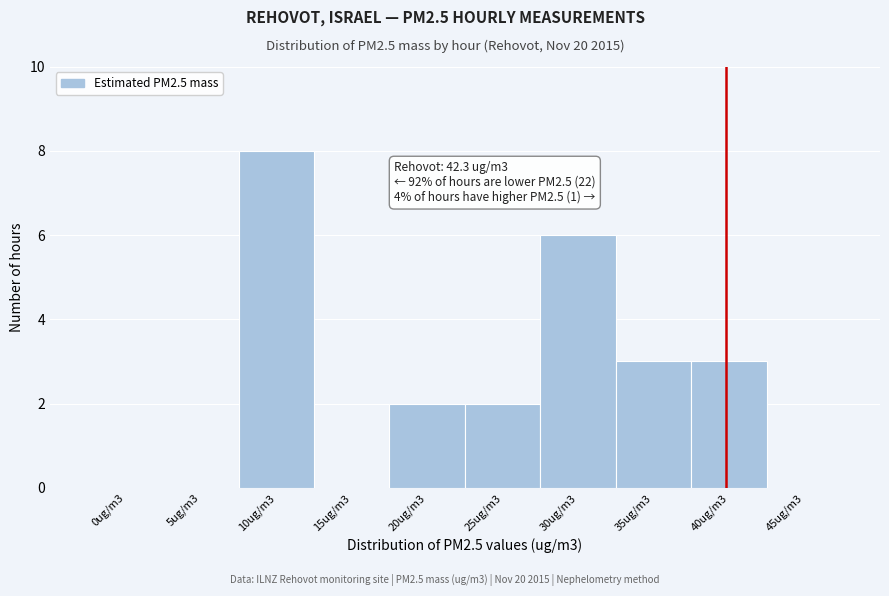

Reading right to left, what are all the values shown in this chart?

45ug/m3=0	40ug/m3=3	35ug/m3=3	30ug/m3=6	25ug/m3=2	20ug/m3=2	15ug/m3=0	10ug/m3=8	5ug/m3=0	0ug/m3=0